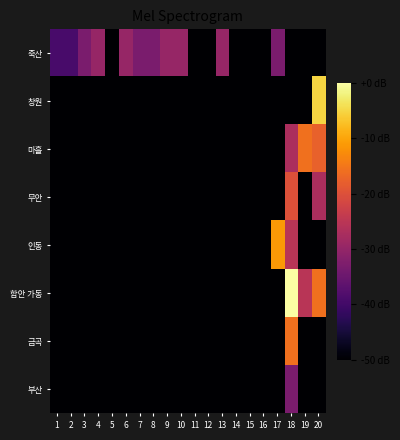

What is the minimum value shown in the chart?

-50.0